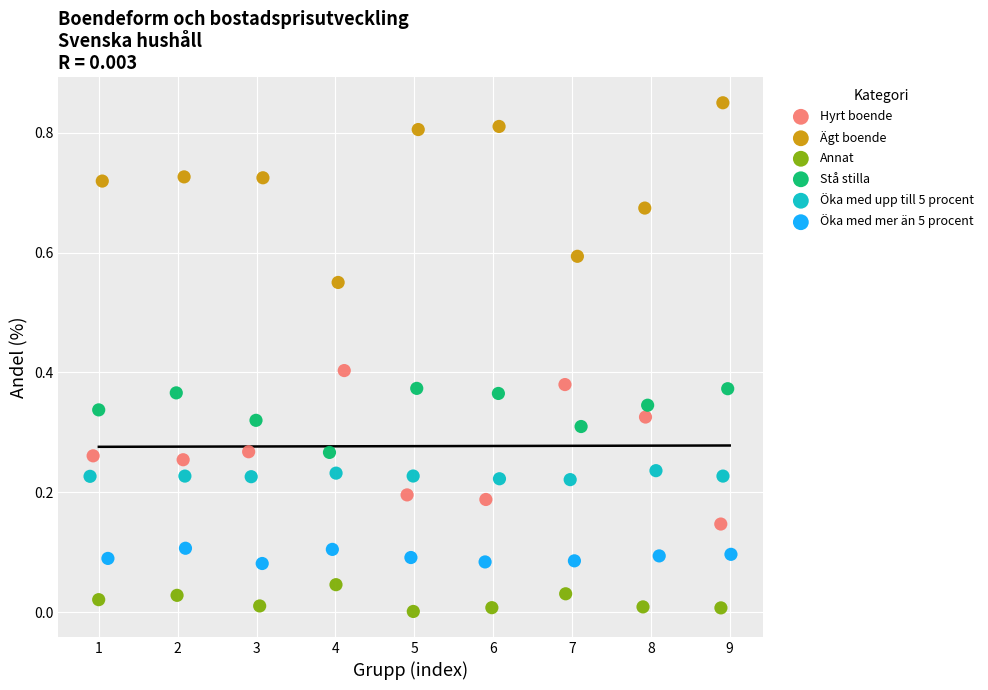

Which series reaches the maximum Y coordinate?

Ägt boende